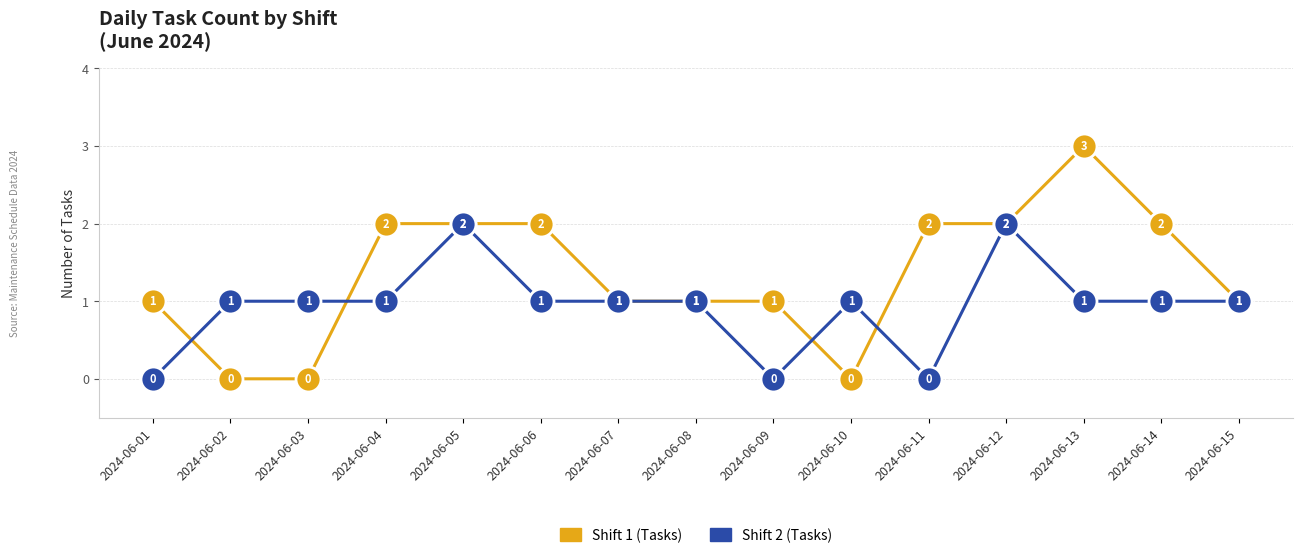

The value of Shift 1 (Tasks) at 2024-06-11 is 2. True or false?

True